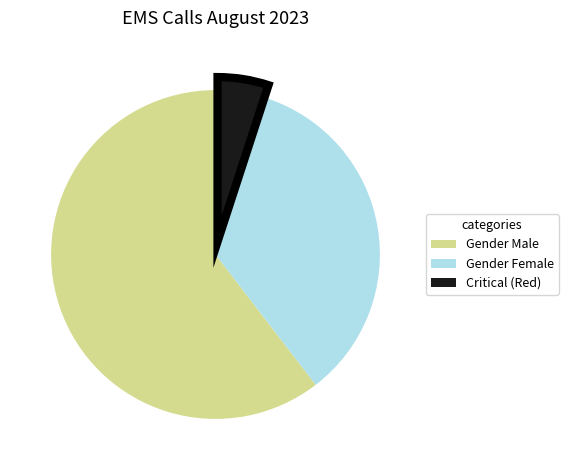

Is there a majority slice in this chart?

Yes